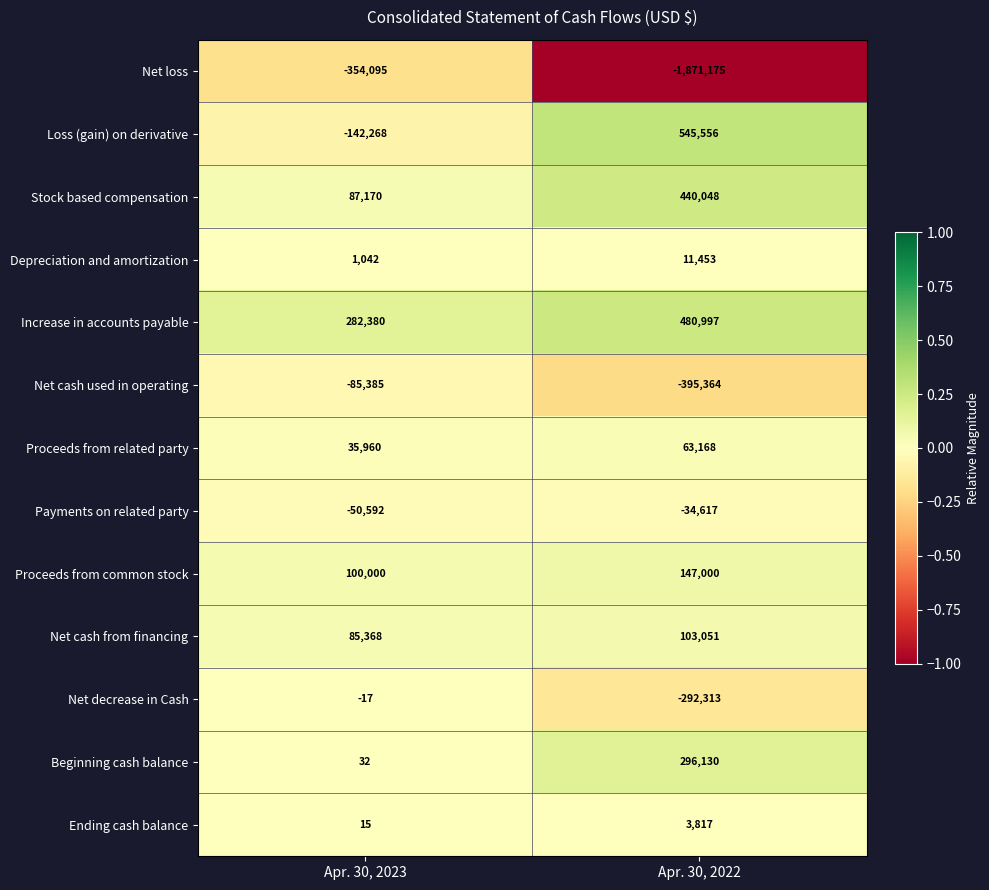

At which category does the chart reach its minimum across all series?

Apr. 30, 2022